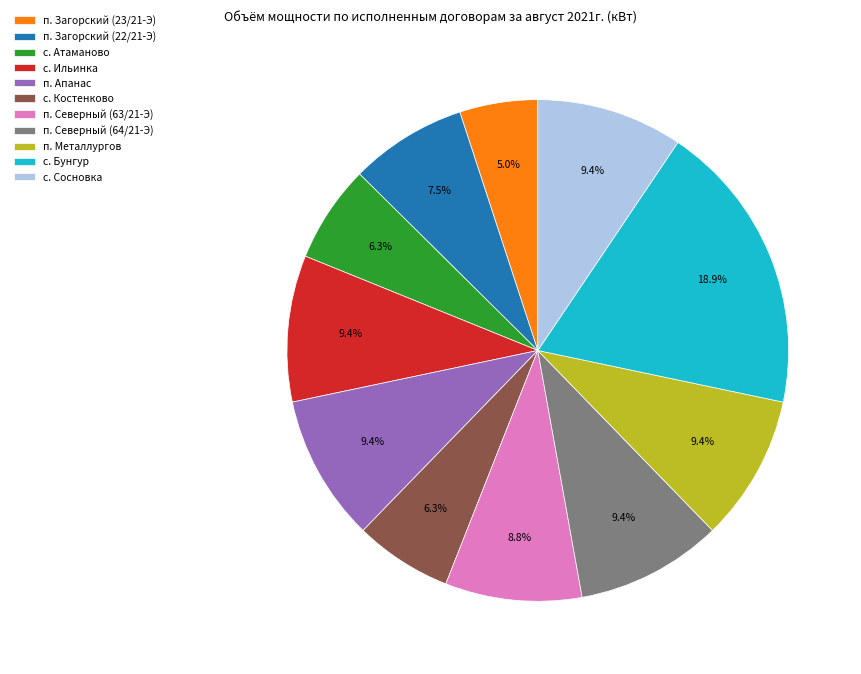

Does п. Северный (63/21-Э) account for over 50% of the chart?

No